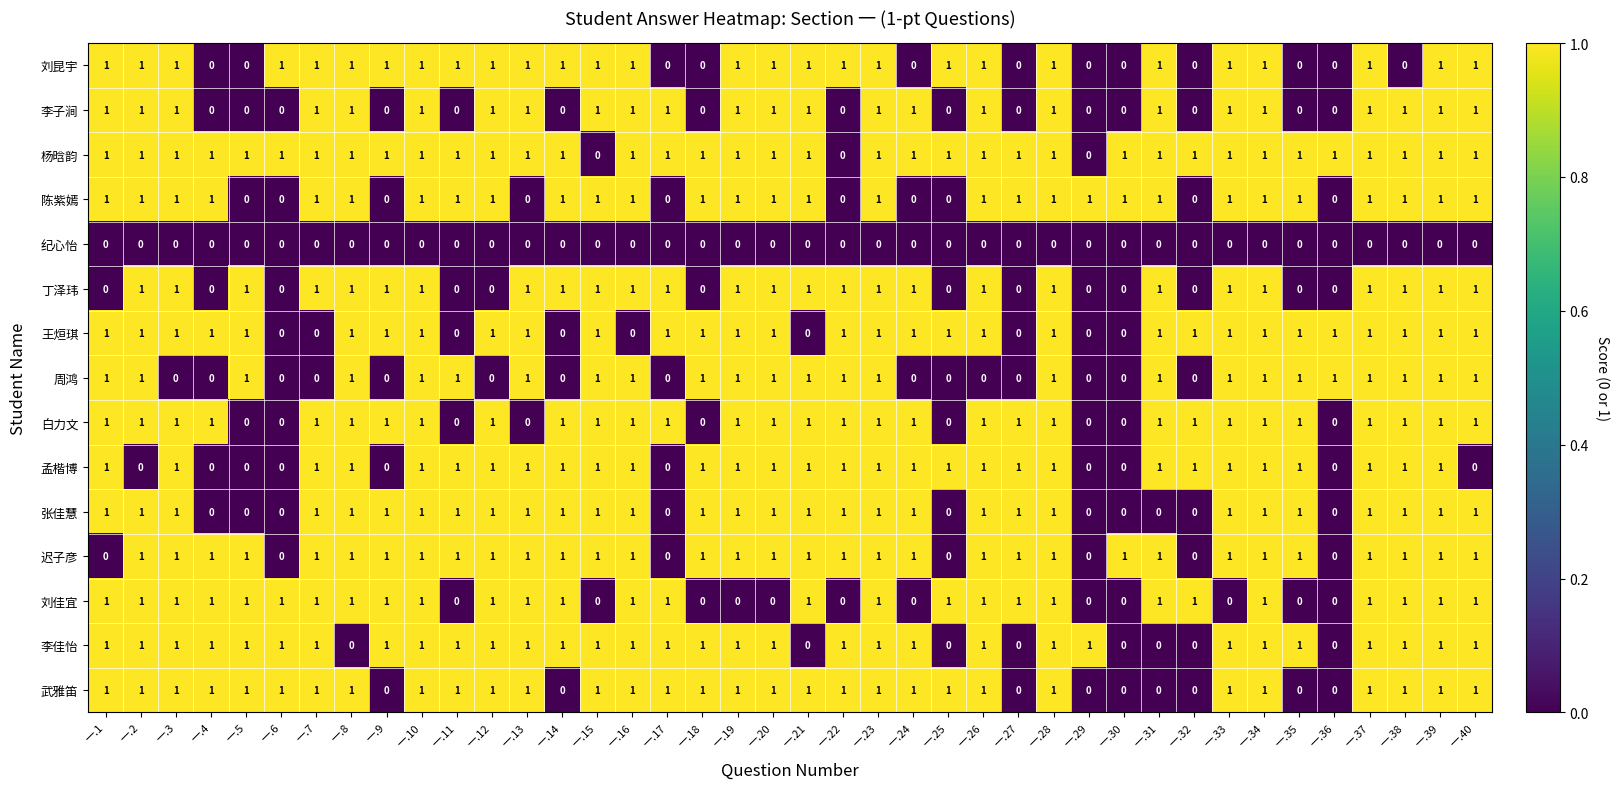

The 杨晗韵 series shows 1 at 一.2. True or false?

True